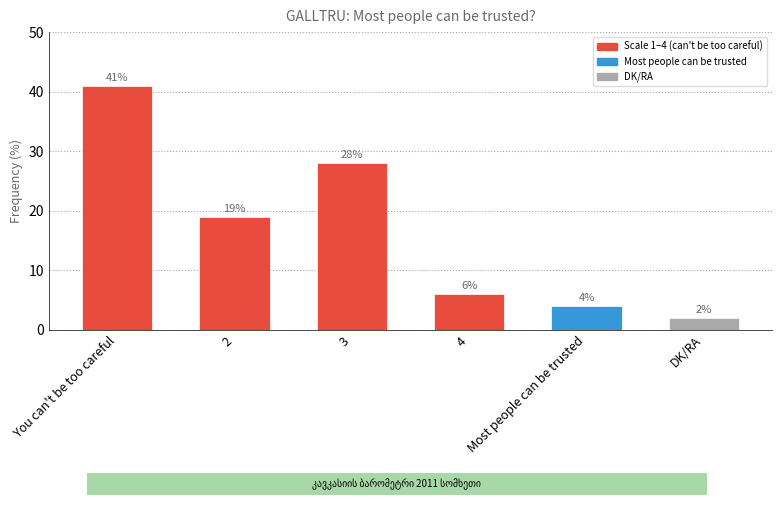

Reading left to right, transcribe all the data shown in this chart.

41	19	28	6	4	2